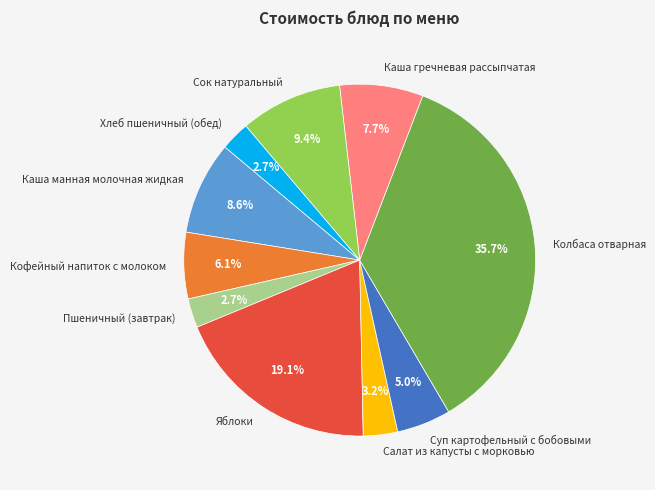

To the nearest percent, what is the difference between the largest and smallest slice percentages?

33%